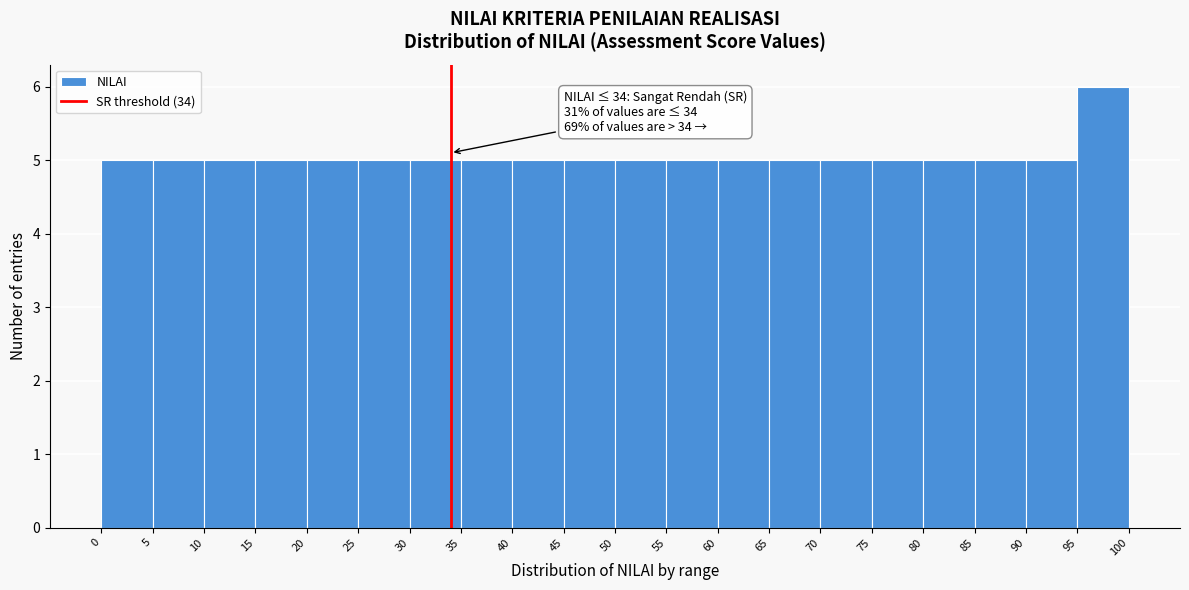

Which range on the x-axis has the tallest bar?

95 to 100